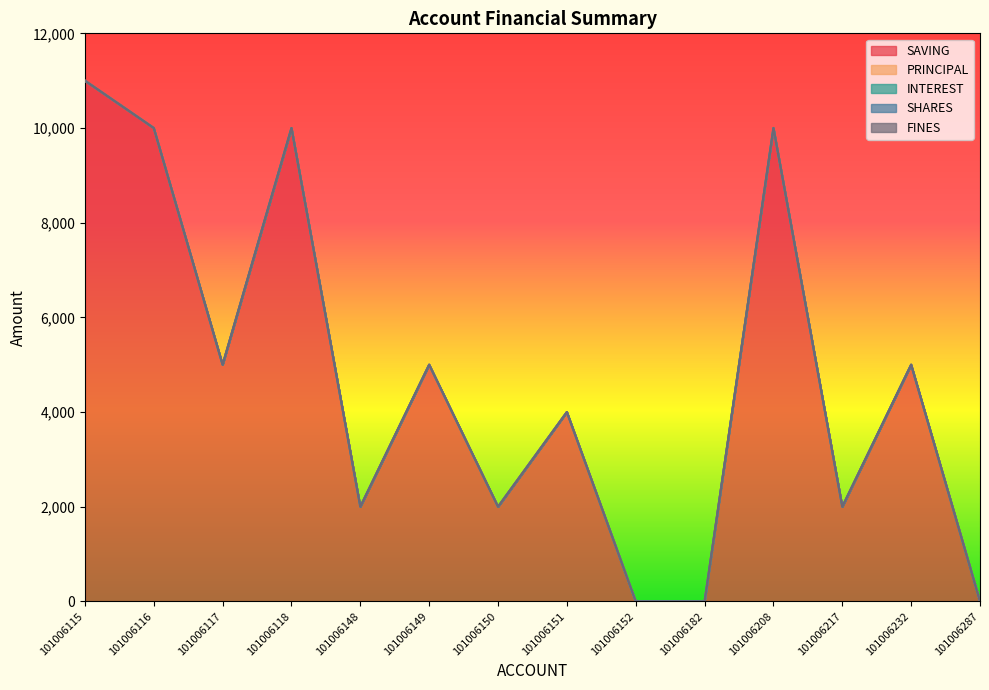

Reading left to right, extract all data points from this chart.

SAVING: 11000	10000	5000	10000	2000	5000	2000	4000	0	0	10000	2000	5000	0
PRINCIPAL: 0	0	0	0	0	0	0	0	0	0	0	0	0	0
INTEREST: 0	0	0	0	0	0	0	0	0	0	0	0	0	0
SHARES: 0	0	0	0	0	0	0	0	0	0	0	0	0	0
FINES: 0	0	0	0	0	0	0	0	0	0	0	0	0	0